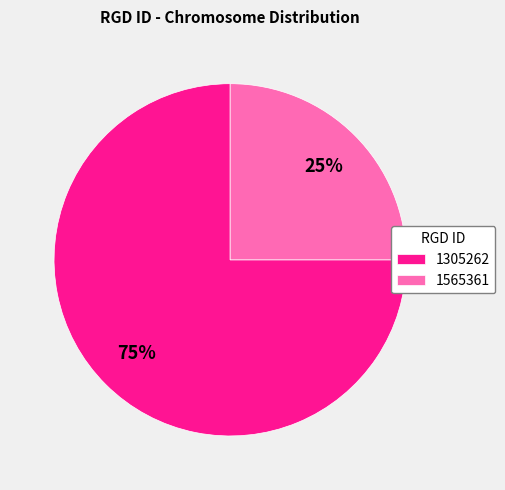

Which category has the biggest portion of the pie?

1305262